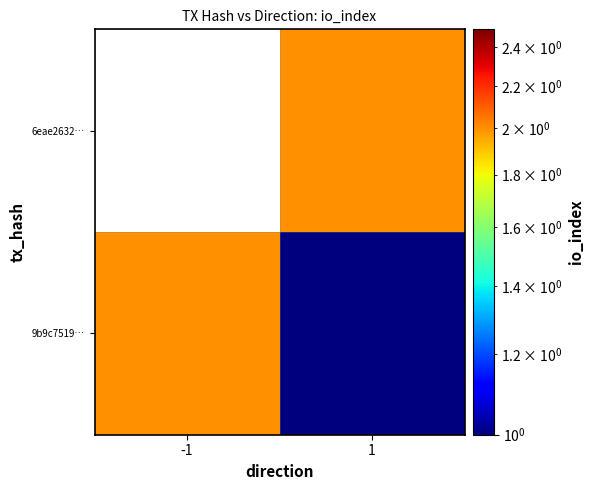

Reading right to left, what are all the values shown in this chart?

6eae2632…: 1=2	-1=0
9b9c7519…: 1=1	-1=2